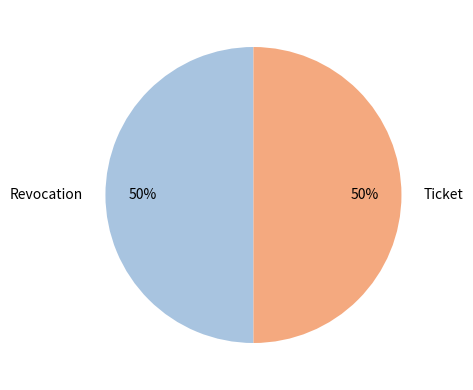

Do Revocation and Ticket together represent more than half of the pie?

Yes